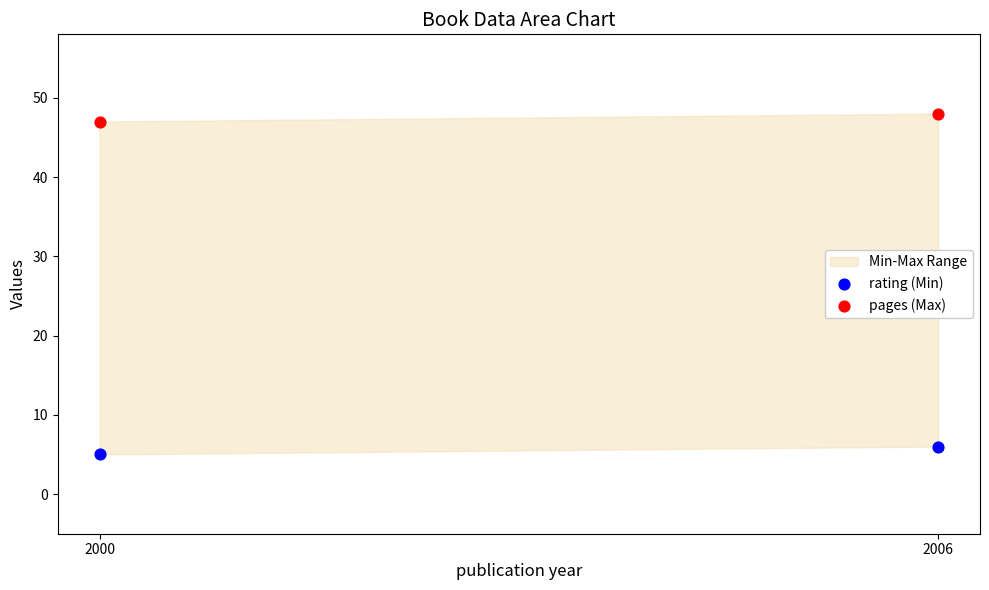

Across all series, what Y value is closest to 26?

6